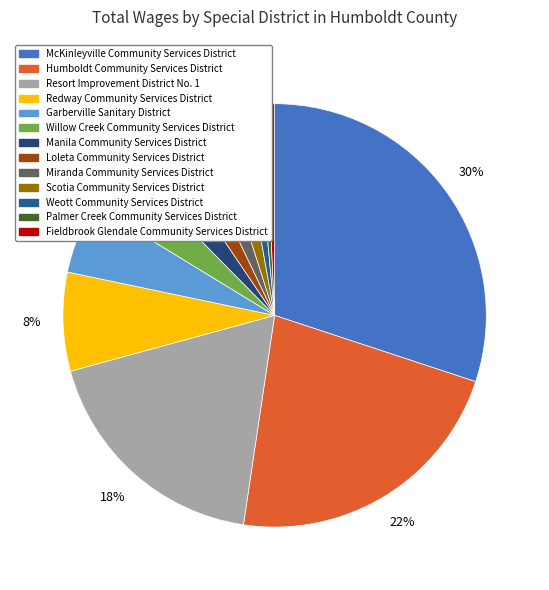

Does any single category account for the majority?

No